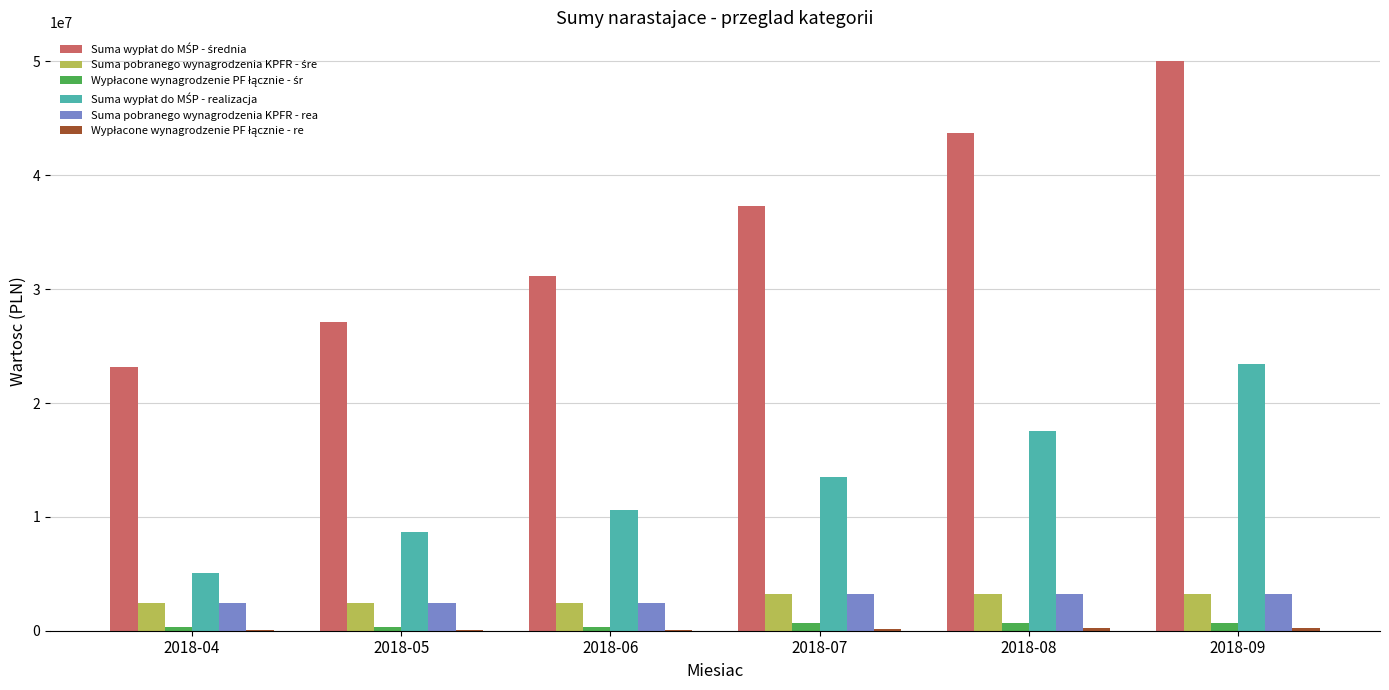

At which category is the sum across all series the highest?

2018-09